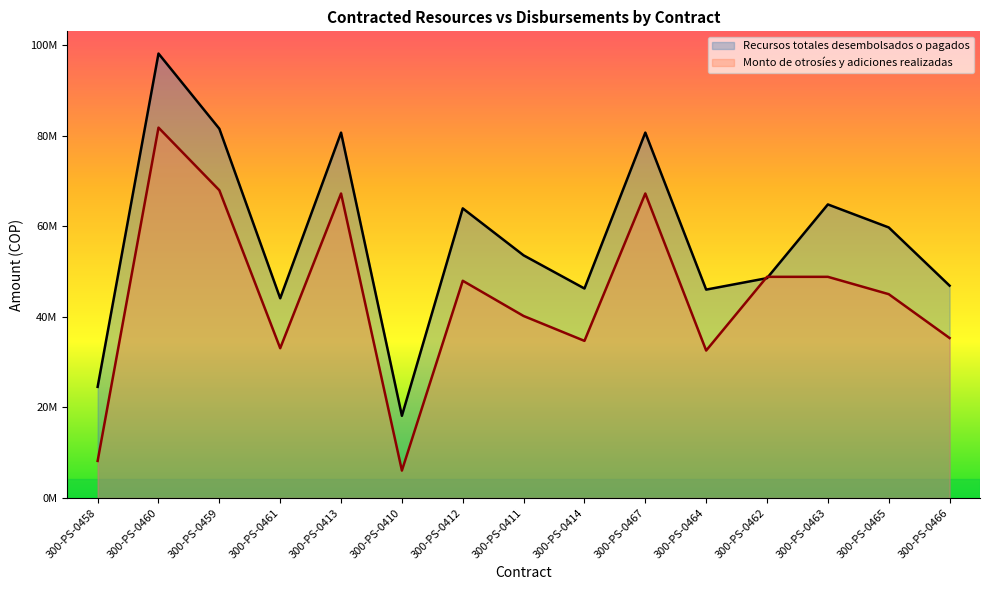

At which category does Recursos totales desembolsados o pagados reach its first local peak?

300-PS-0460